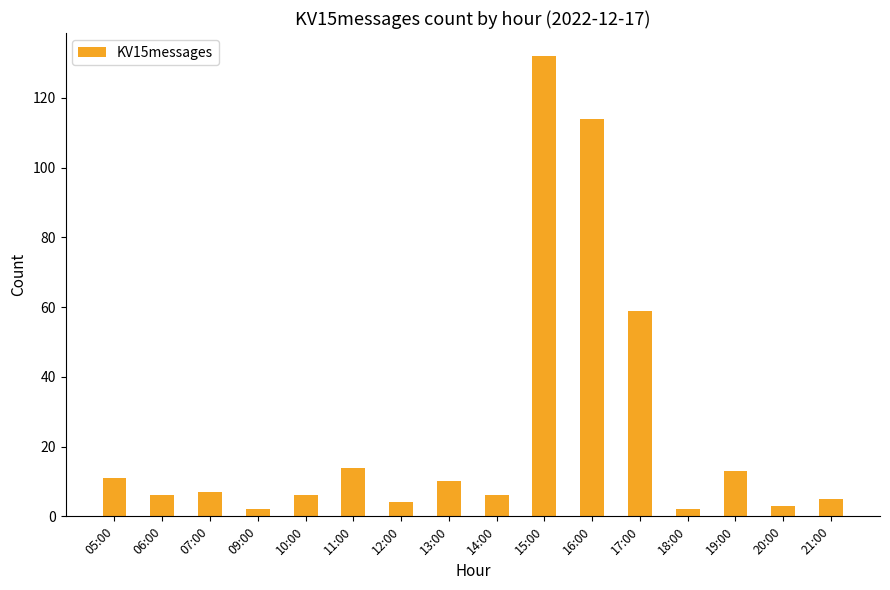

What is the value of the 12th bar from the left?

59